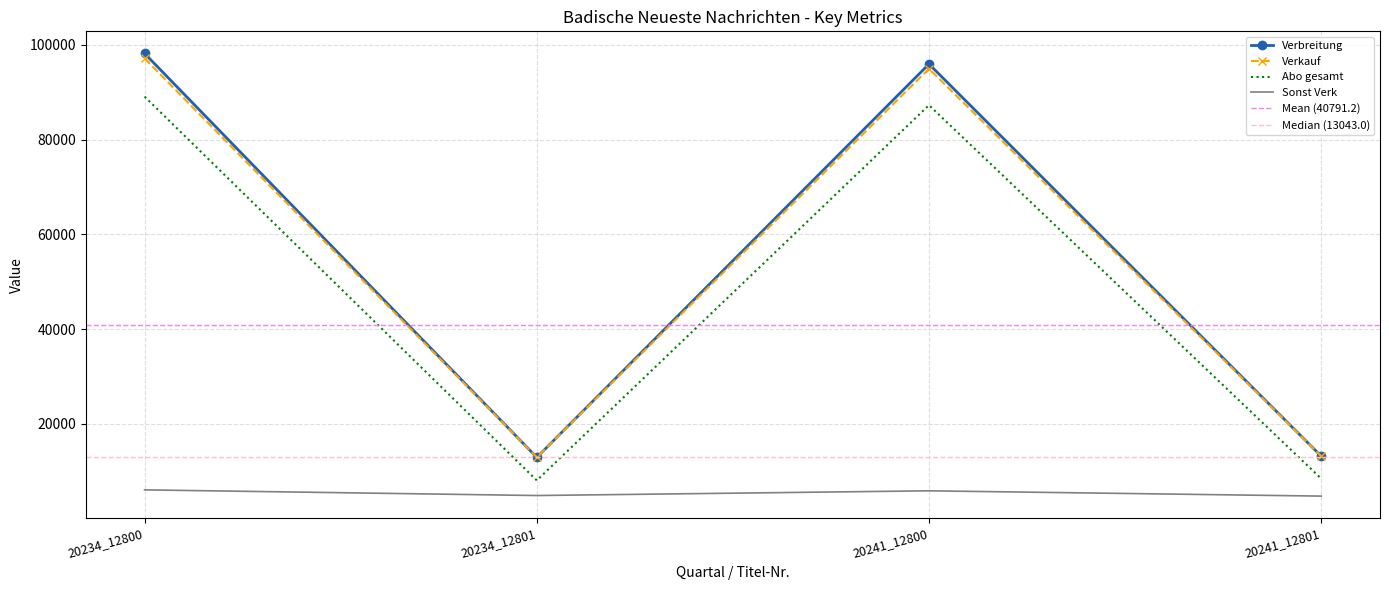

Between 20234_12800 and 20241_12800, which series saw the biggest shift?

Verbreitung